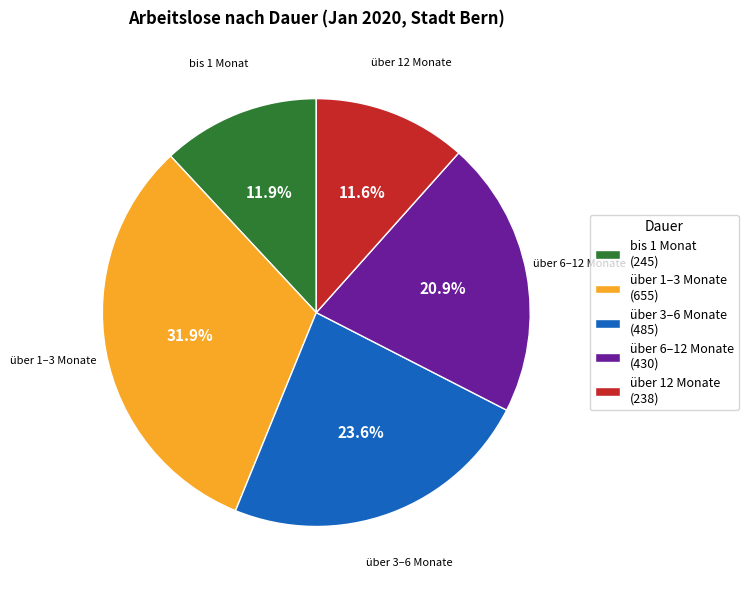

Does über 6–12 Monate represent more than half of the total?

No